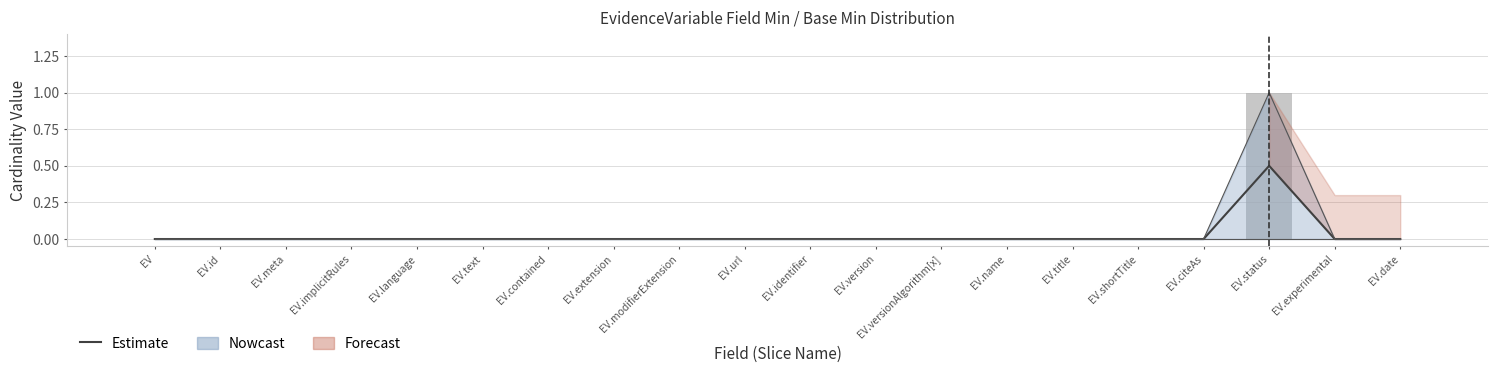

At which category is the sum across all series the highest?

EV.status